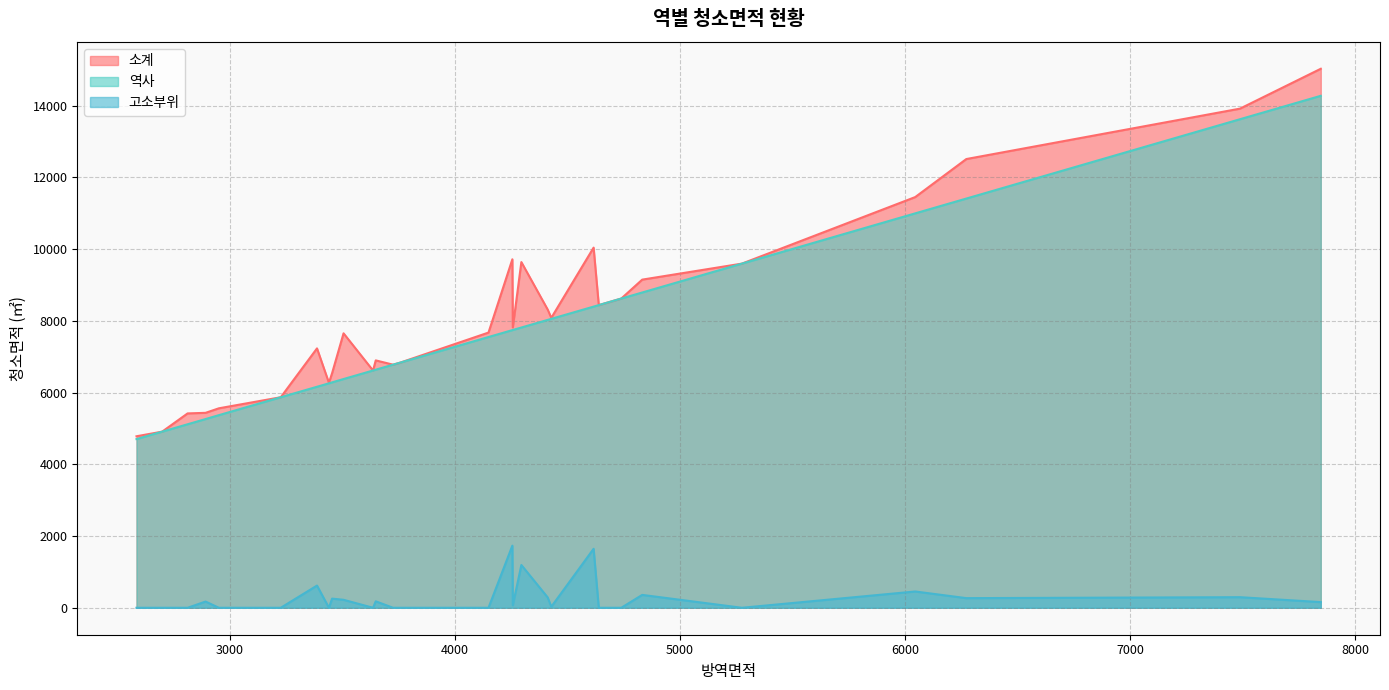

Which series has the widest spread of values?

소계